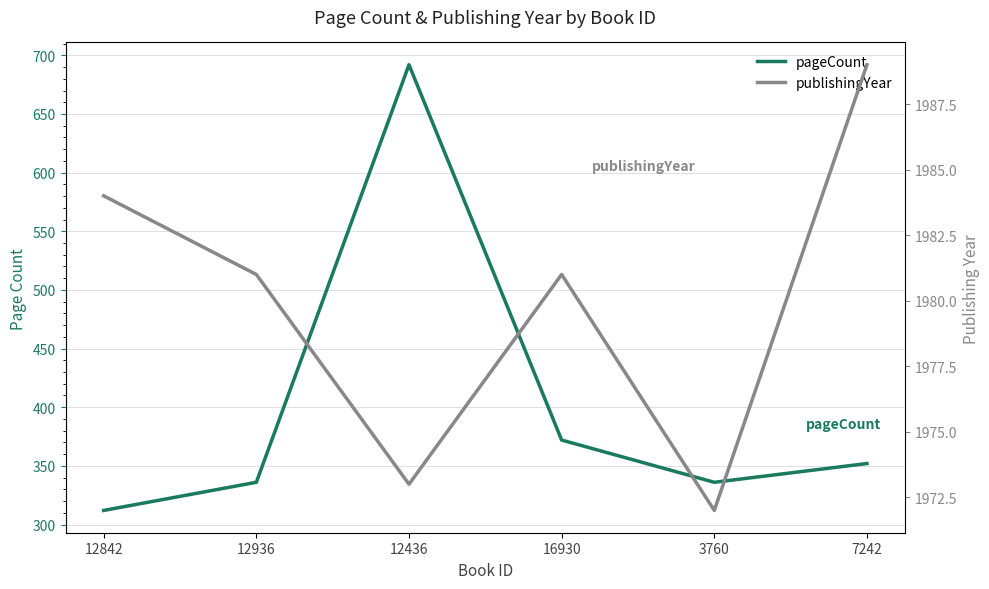

Which label corresponds to the smallest value in the chart?

12842